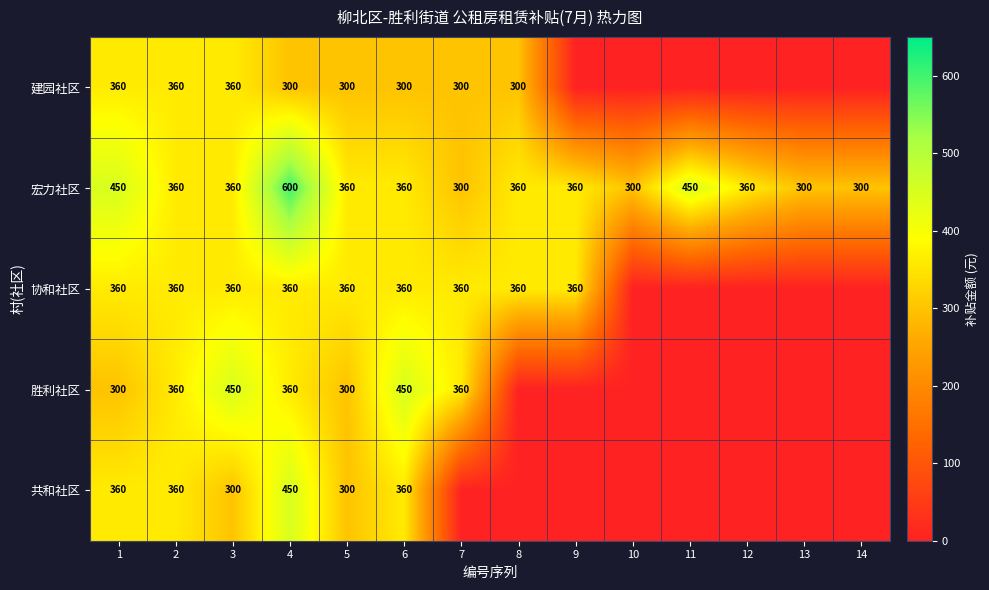

Count the number of categories in the chart.

14